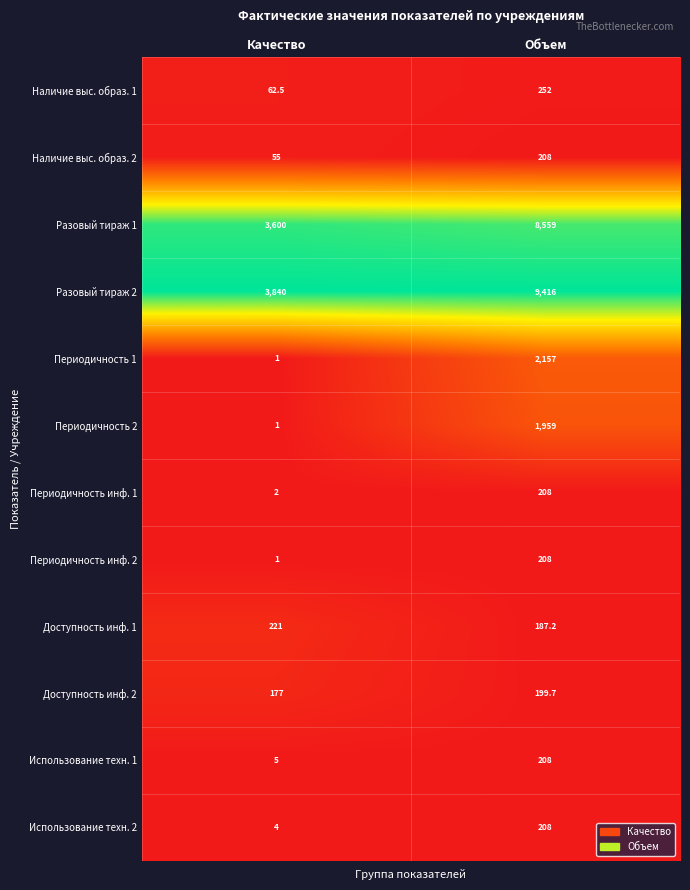

List the labels in order of Доступность инф. 1 value, smallest first.

Объем, Качество